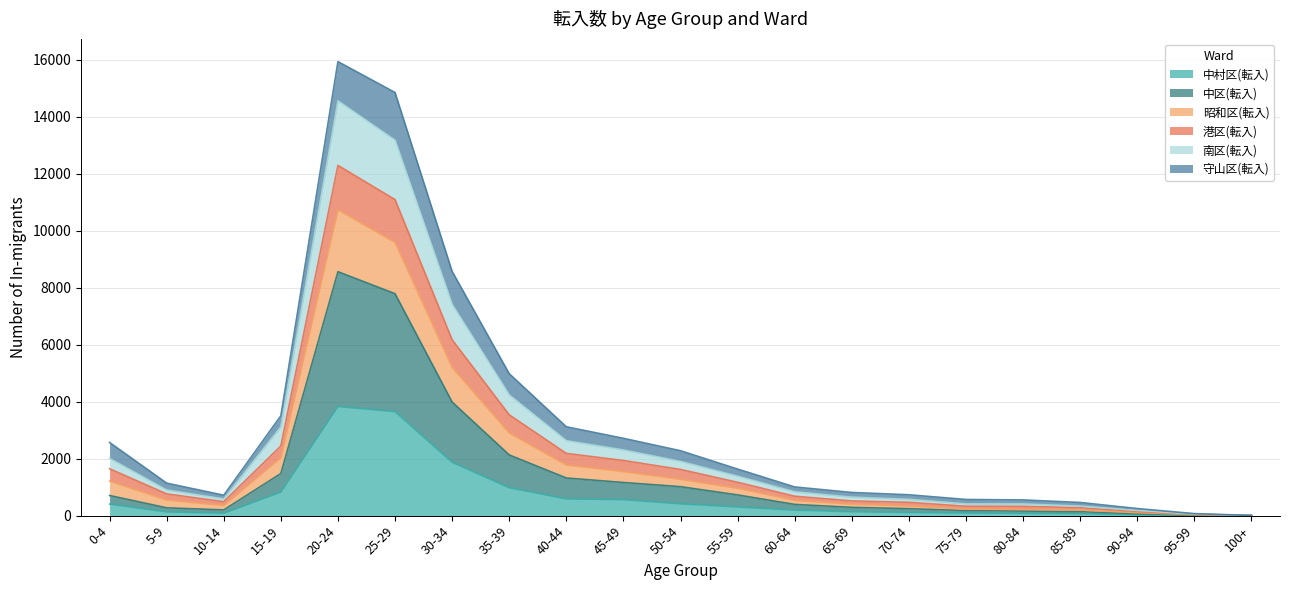

What is the label of the 13th point from the left?

60-64